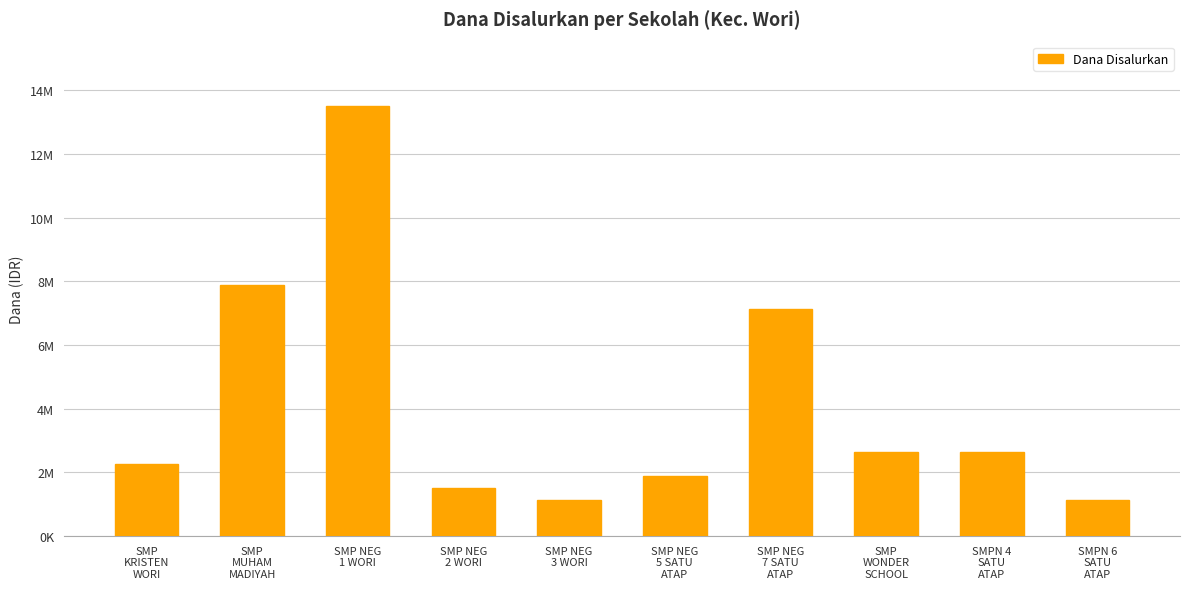

True or false: the data shows 1500000 at SMP NEG
2 WORI.

True